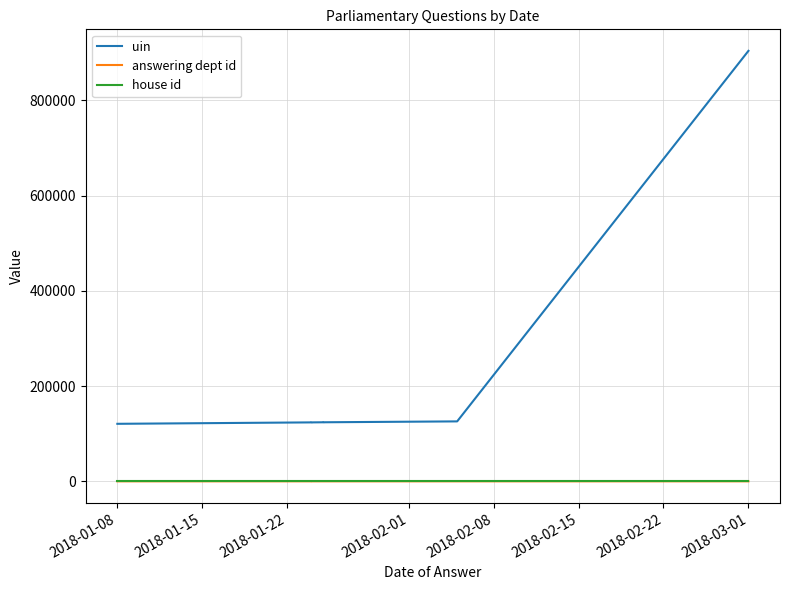

Between 2018-01-08 and 2018-02-15, which series saw the biggest shift?

uin